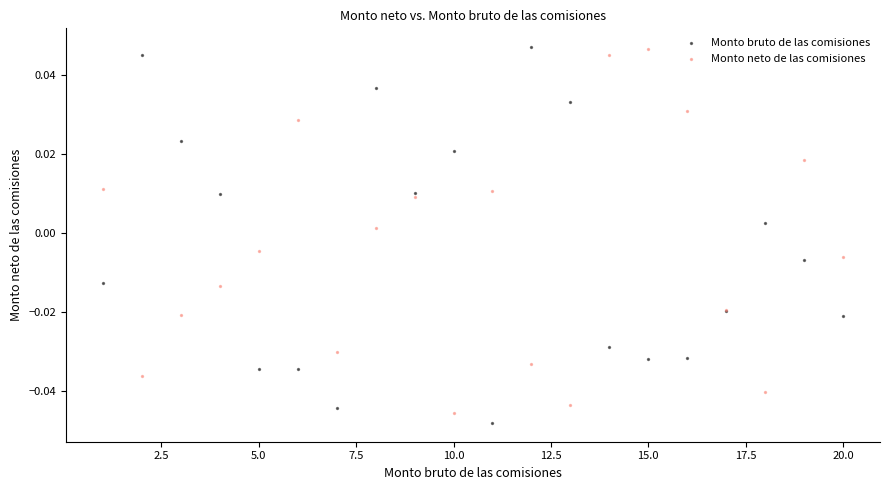

Which series has the widest spread of Y values?

Monto bruto de las comisiones